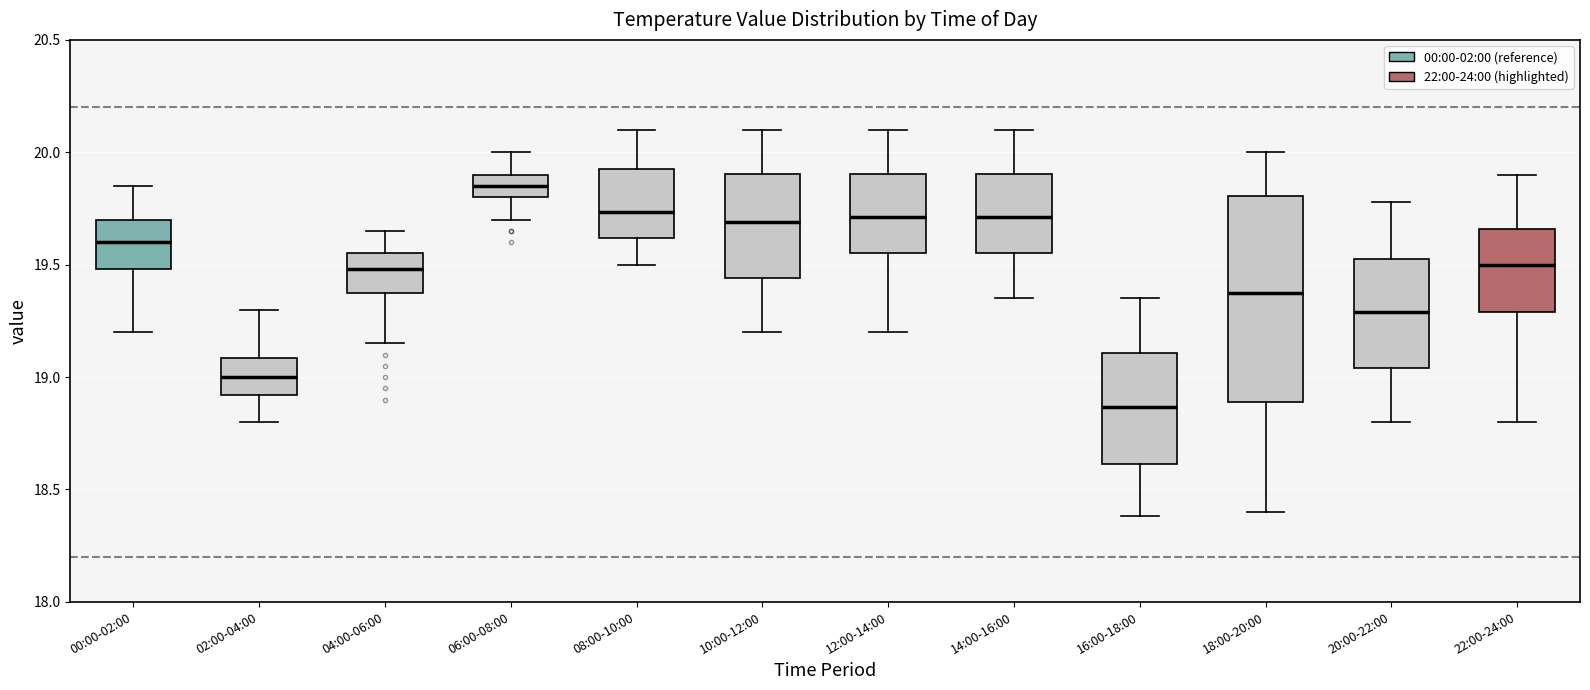

Reading left to right, read every box against the y-axis: the position of its median line, the range the box covers, and the ends of its whiskers. The values are not printed on the chart, so give them approximately, as read against the axis.

00:00-02:00: median 19.60, box 19.50 to 19.70, whiskers 19.20 to 19.85
02:00-04:00: median 19.00, box 18.90 to 19.10, whiskers 18.80 to 19.30
04:00-06:00: median 19.50, box 19.35 to 19.55, whiskers 19.15 to 19.65
06:00-08:00: median 19.85, box 19.80 to 19.90, whiskers 19.70 to 20.00
08:00-10:00: median 19.75, box 19.60 to 19.95, whiskers 19.50 to 20.10
10:00-12:00: median 19.70, box 19.45 to 19.90, whiskers 19.20 to 20.10
12:00-14:00: median 19.70, box 19.55 to 19.90, whiskers 19.20 to 20.10
14:00-16:00: median 19.70, box 19.55 to 19.90, whiskers 19.35 to 20.10
16:00-18:00: median 18.85, box 18.60 to 19.10, whiskers 18.40 to 19.35
18:00-20:00: median 19.40, box 18.90 to 19.80, whiskers 18.40 to 20.00
20:00-22:00: median 19.30, box 19.05 to 19.55, whiskers 18.80 to 19.80
22:00-24:00: median 19.50, box 19.30 to 19.65, whiskers 18.80 to 19.90